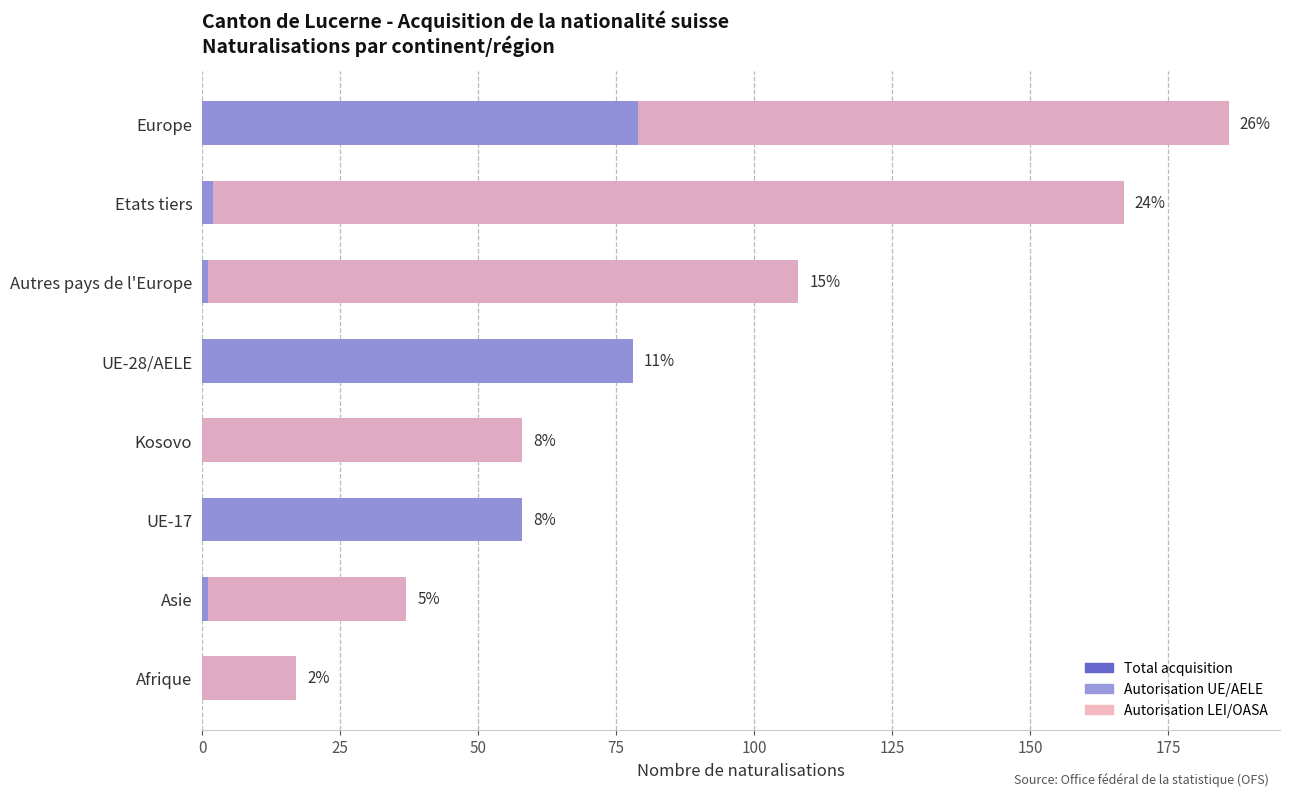

Is it true that Autorisation UE/AELE equals 1 at Autres pays de l'Europe?

True